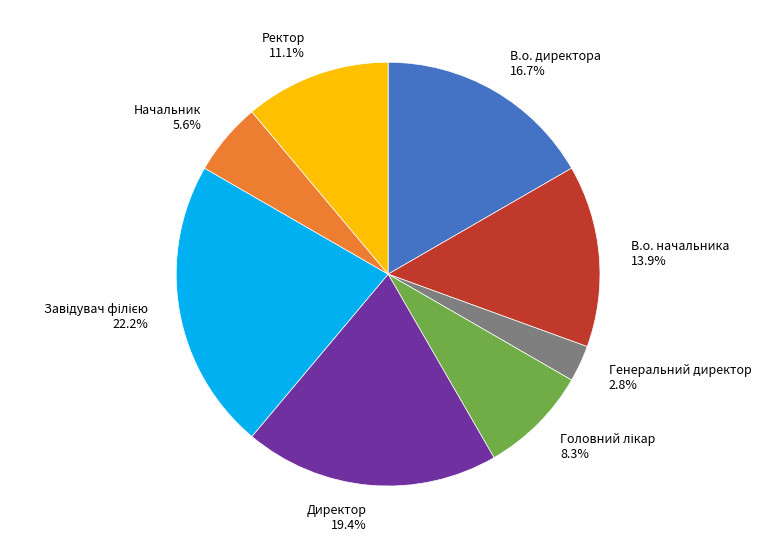

To the nearest percent, what is the difference between the largest and smallest slice percentages?

19%